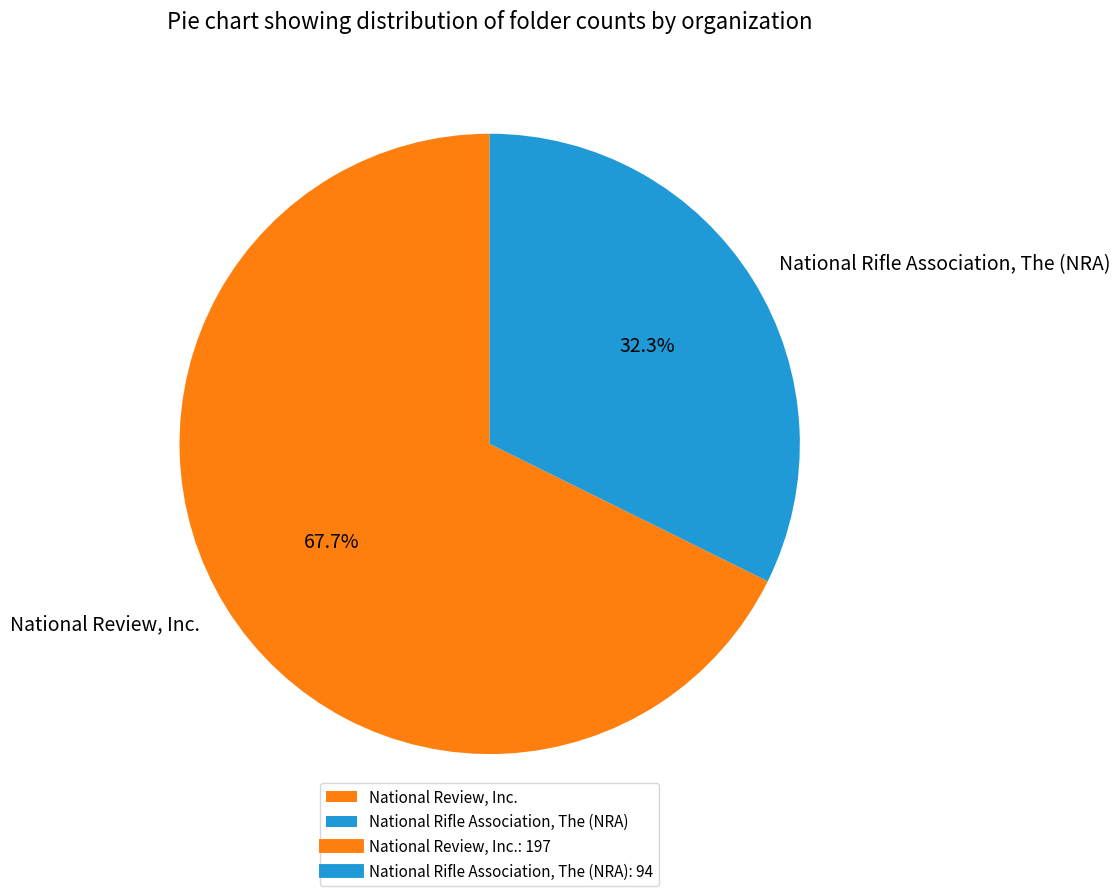

To the nearest percent, what portion does National Review, Inc. represent?

68%